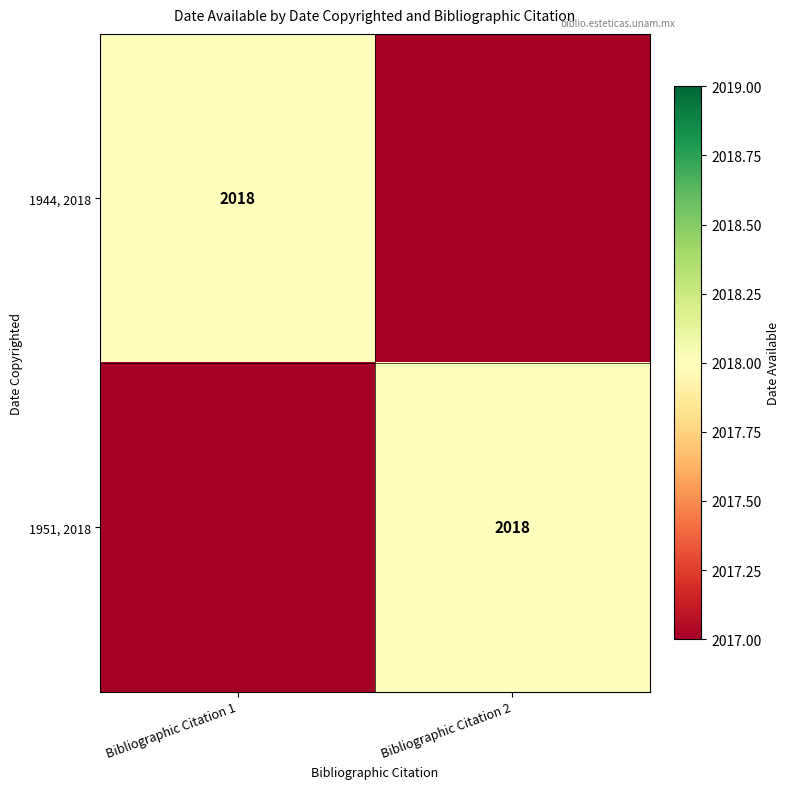

The 1951, 2018 series shows 2018 at Bibliographic Citation 2. True or false?

True